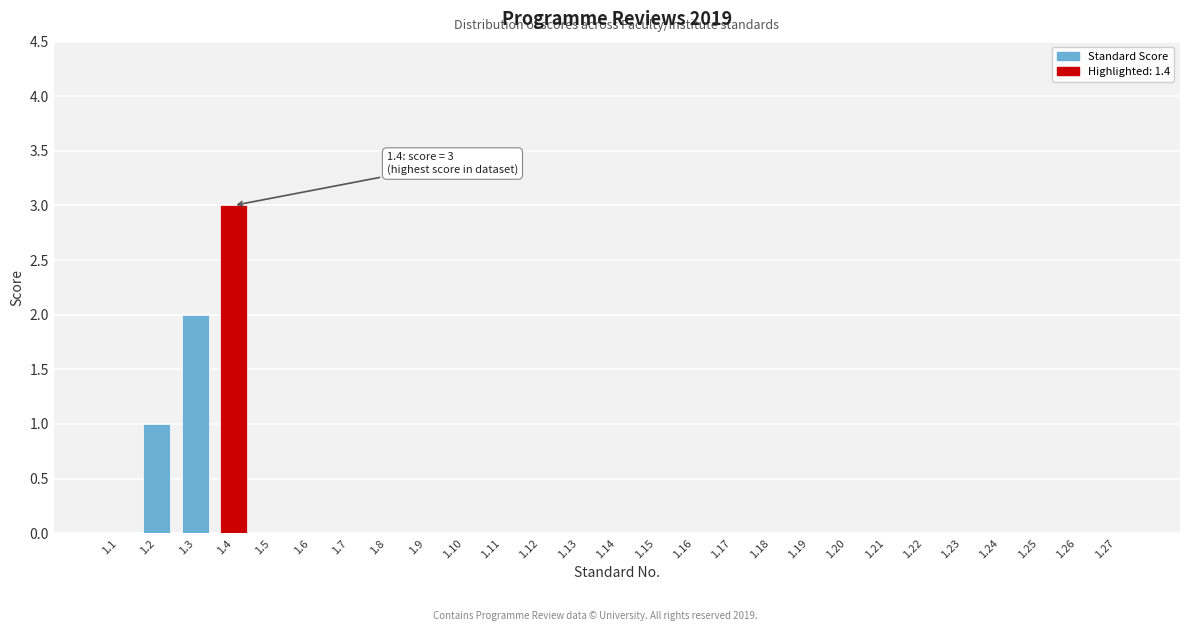

Reading left to right, transcribe all the data shown in this chart.

1.1=0	1.2=1	1.3=2	1.4=3	1.5=0	1.6=0	1.7=0	1.8=0	1.9=0	1.10=0	1.11=0	1.12=0	1.13=0	1.14=0	1.15=0	1.16=0	1.17=0	1.18=0	1.19=0	1.20=0	1.21=0	1.22=0	1.23=0	1.24=0	1.25=0	1.26=0	1.27=0